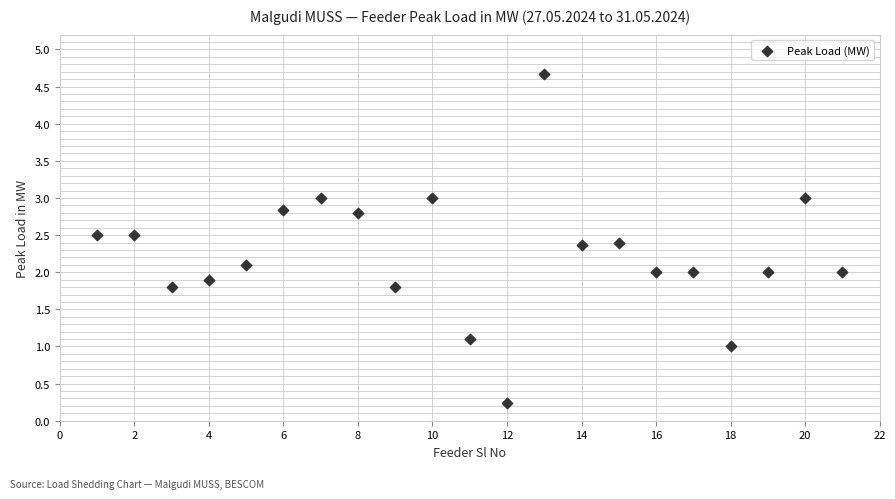

What is the range of Y values (max minus min)?

4.4